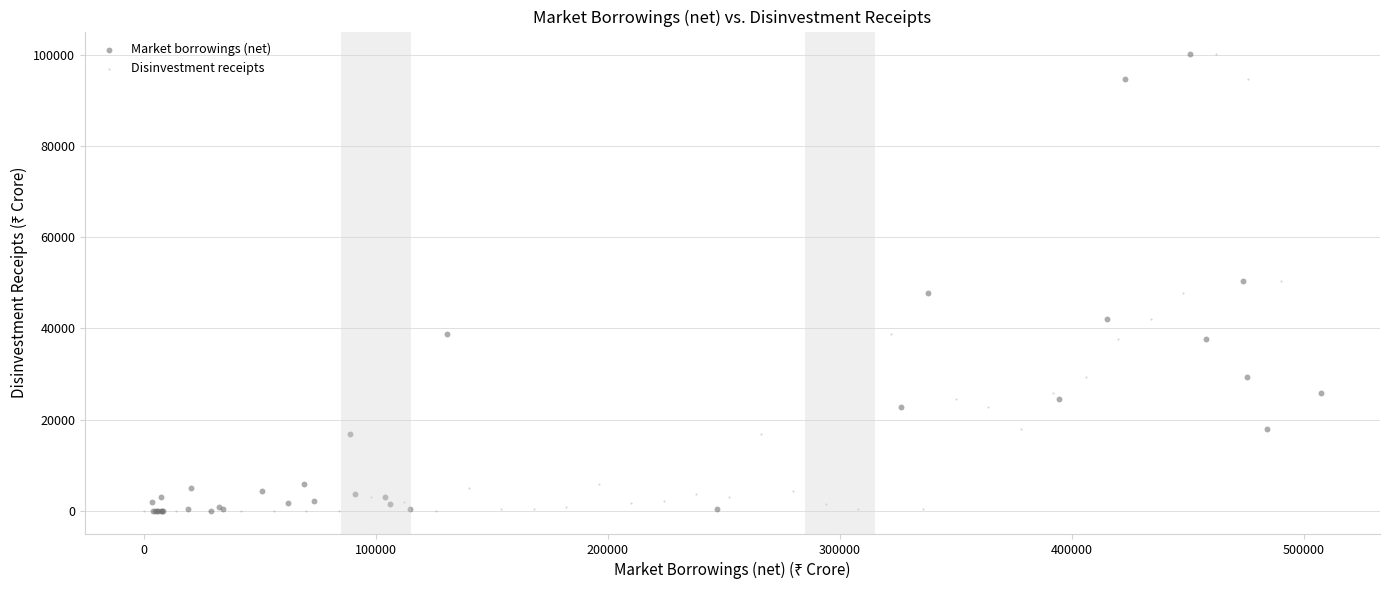

What are all the series names shown in the legend?

Market borrowings (net), Disinvestment receipts